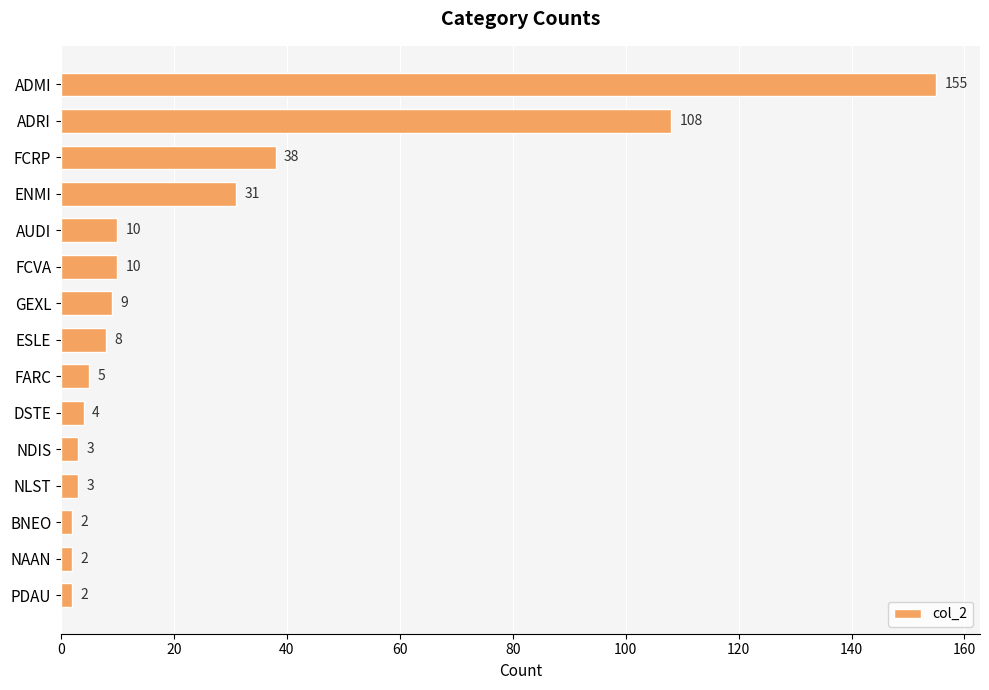

Reading top to bottom, what are all the values shown in this chart?

ADMI=155	ADRI=108	FCRP=38	ENMI=31	AUDI=10	FCVA=10	GEXL=9	ESLE=8	FARC=5	DSTE=4	NDIS=3	NLST=3	BNEO=2	NAAN=2	PDAU=2